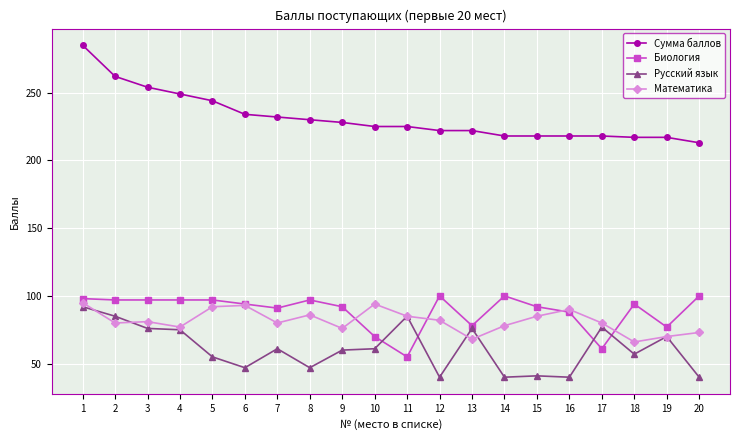

Is the value of Биология at 20 greater than the value of Математика at 10?

Yes